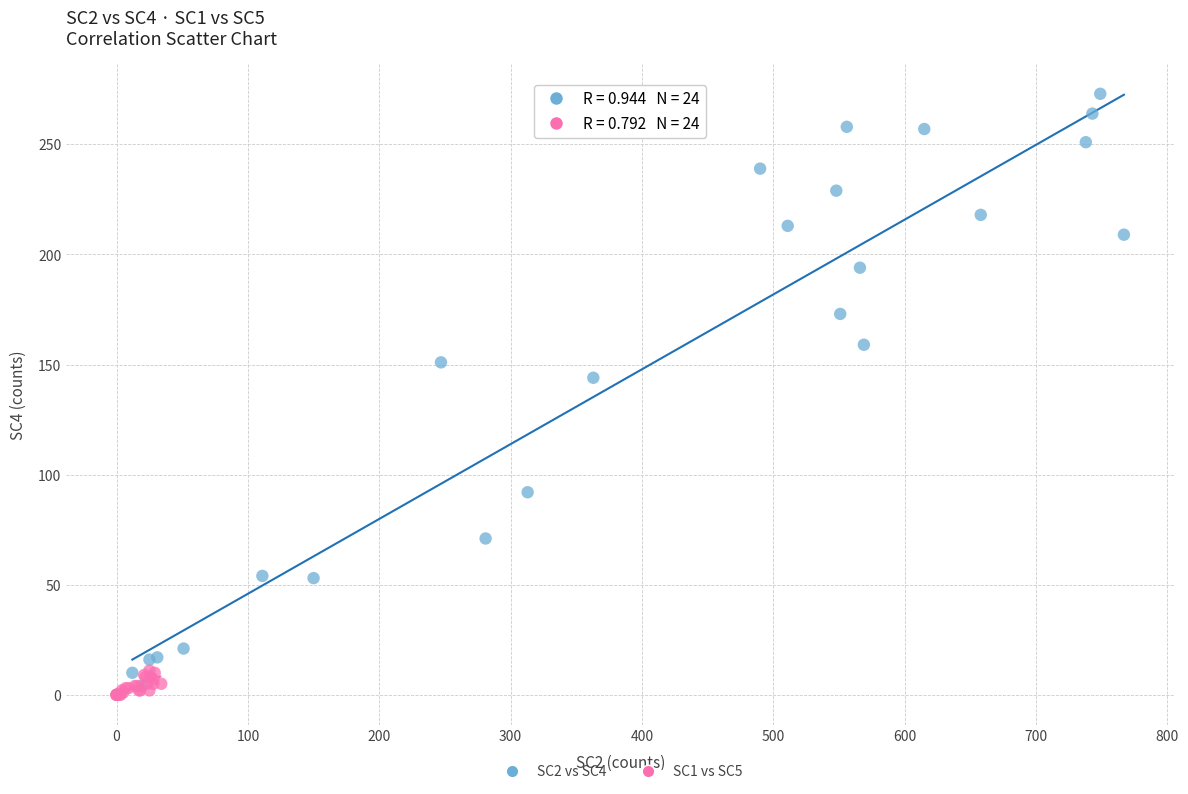

Which series has the widest spread of Y values?

SC2 vs SC4